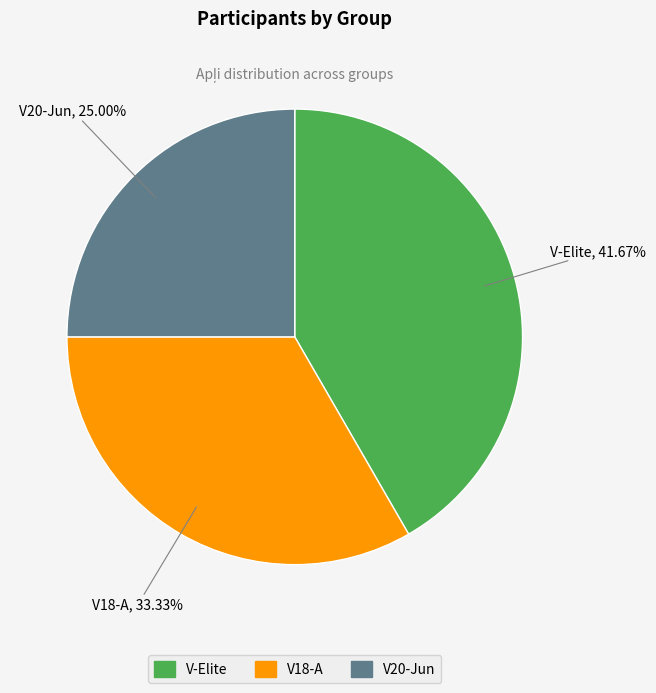

The V18-A slice represents 33% of the pie. True or false?

True